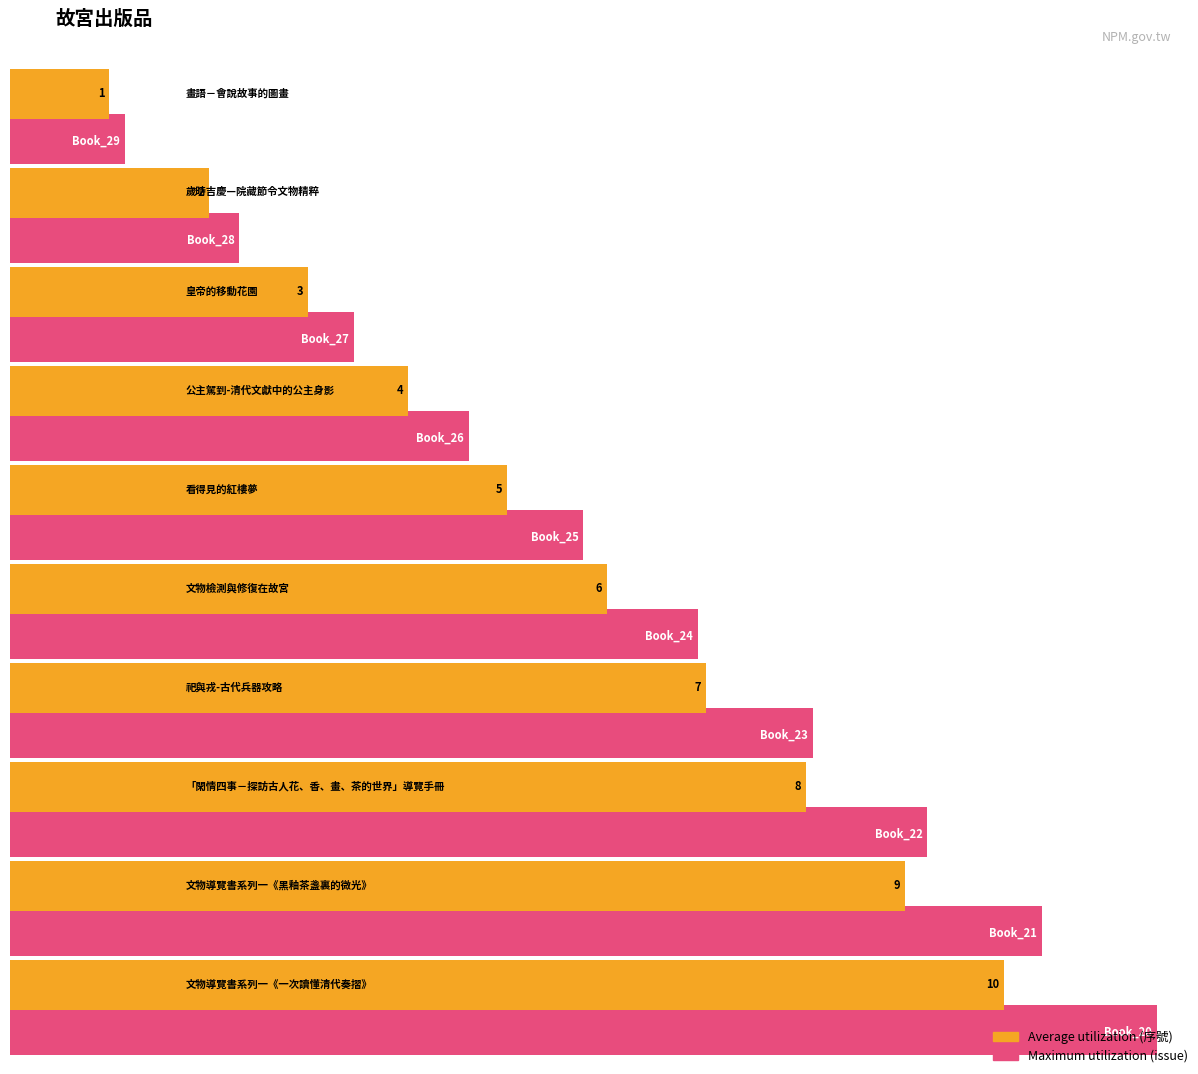

Reading right to left, extract all data points from this chart.

文物導覽書系列一《一次讀懂清代奏摺》=10	文物導覽書系列一《黑釉茶盞裏的微光》=9	「閑情四事－探訪古人花、香、畫、茶的世界」導覽手冊=8	祀與戎-古代兵器攻略=7	文物檢測與修復在故宮=6	看得見的紅樓夢=5	公主駕到-清代文獻中的公主身影=4	皇帝的移動花園=3	歲時吉慶—院藏節令文物精粹=2	畫語－會說故事的圖畫=1